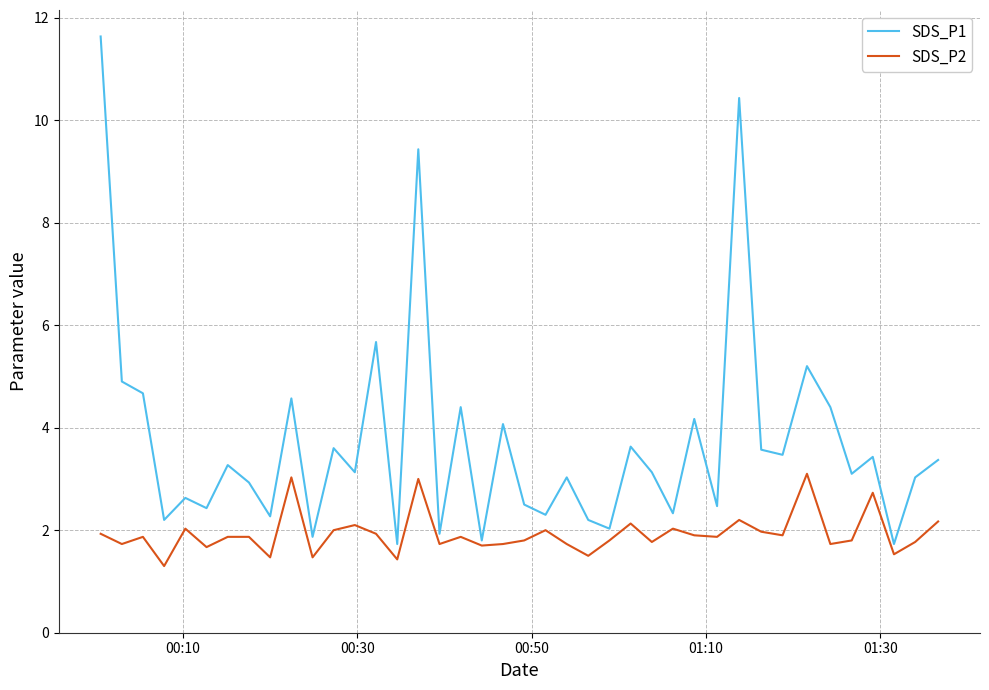

What is the maximum value for SDS_P1?

11.6